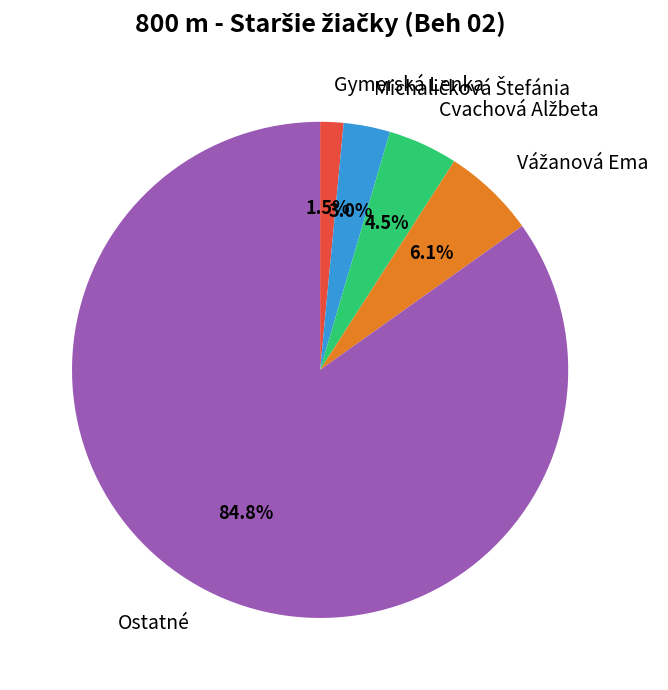

Which slice is the smallest?

Gymerská Lenka